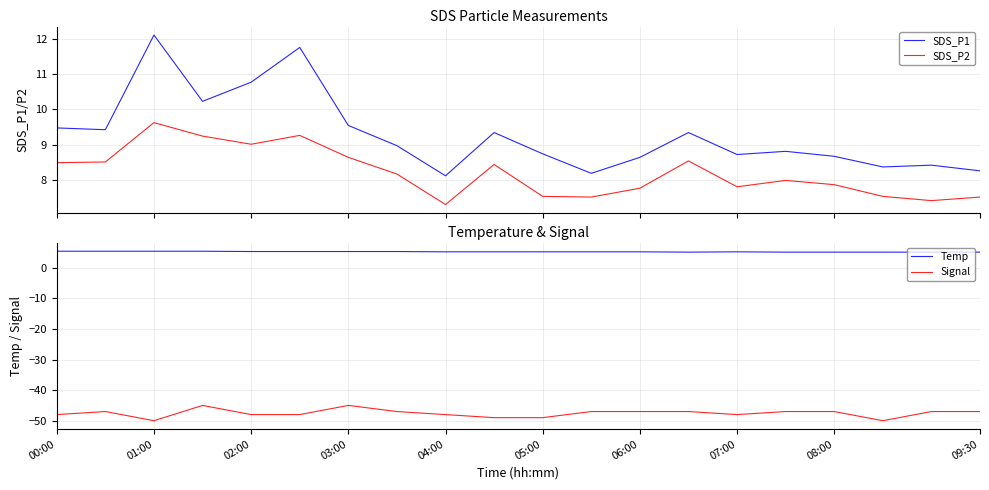

True or false: SDS_P2 and SDS_P1 intersect in this chart.

False